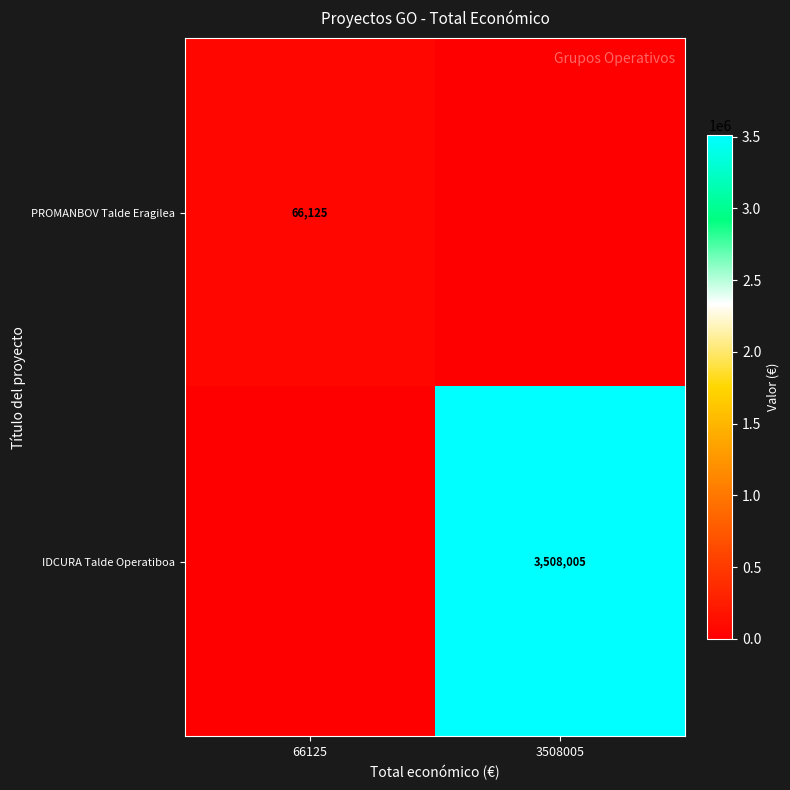

Is the value of PROMANBOV Talde Eragilea at 66125 greater than the value of IDCURA Talde Operatiboa at 3508005?

No